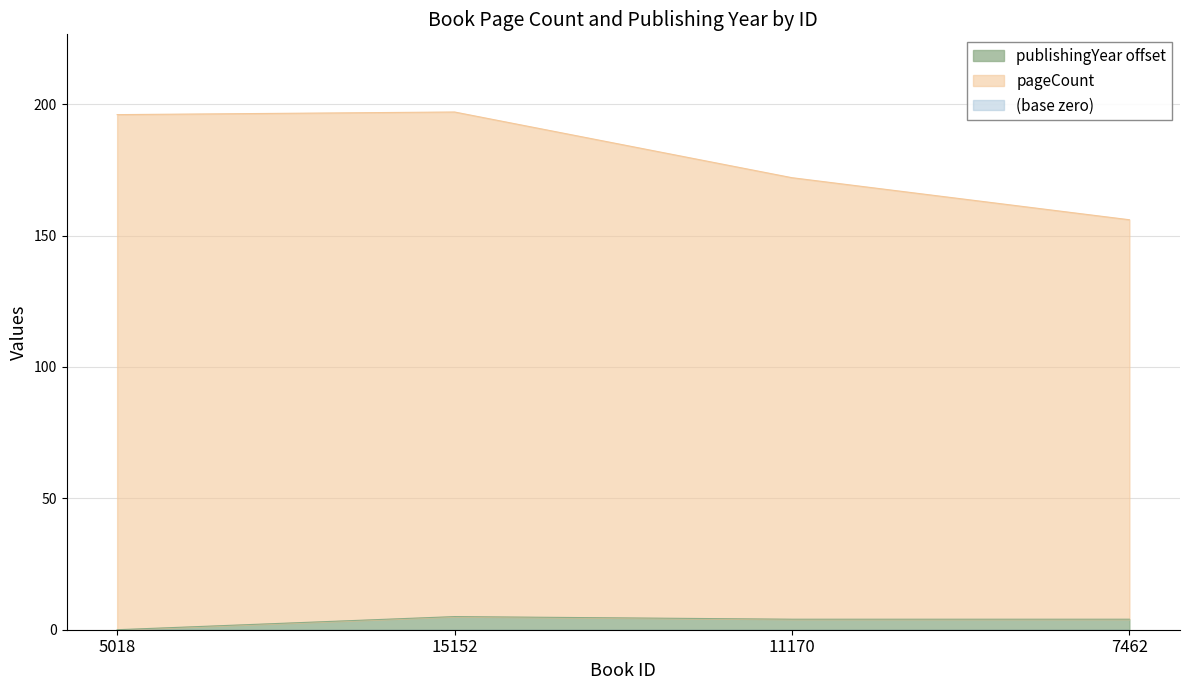

True or false: pageCount and publishingYear intersect in this chart.

False